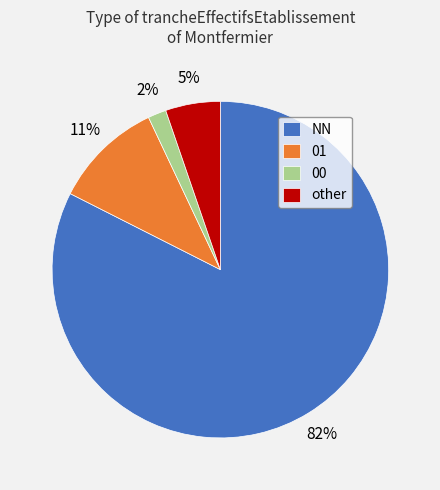

True or false: 00 accounts for 2% of the total.

True